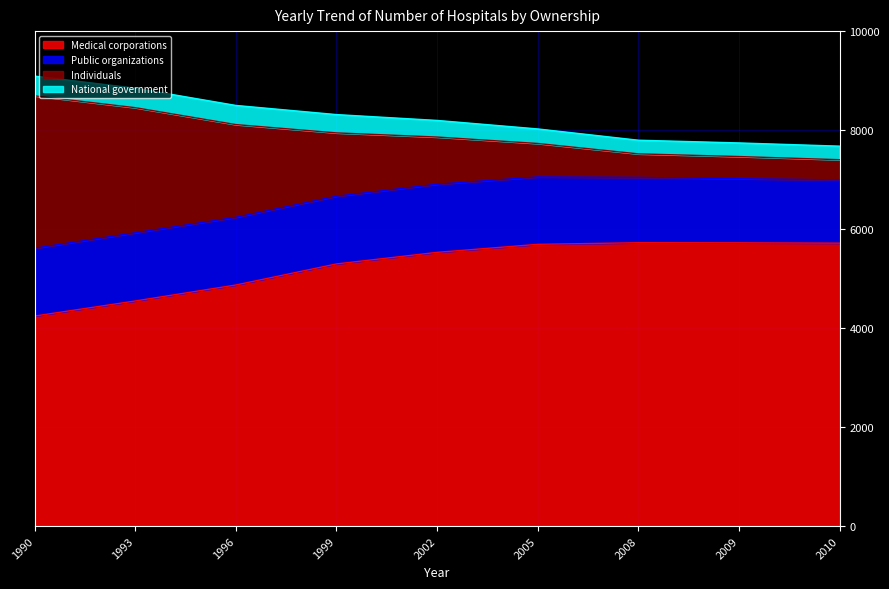

Which category has the lowest value in the Medical corporations series?

1990